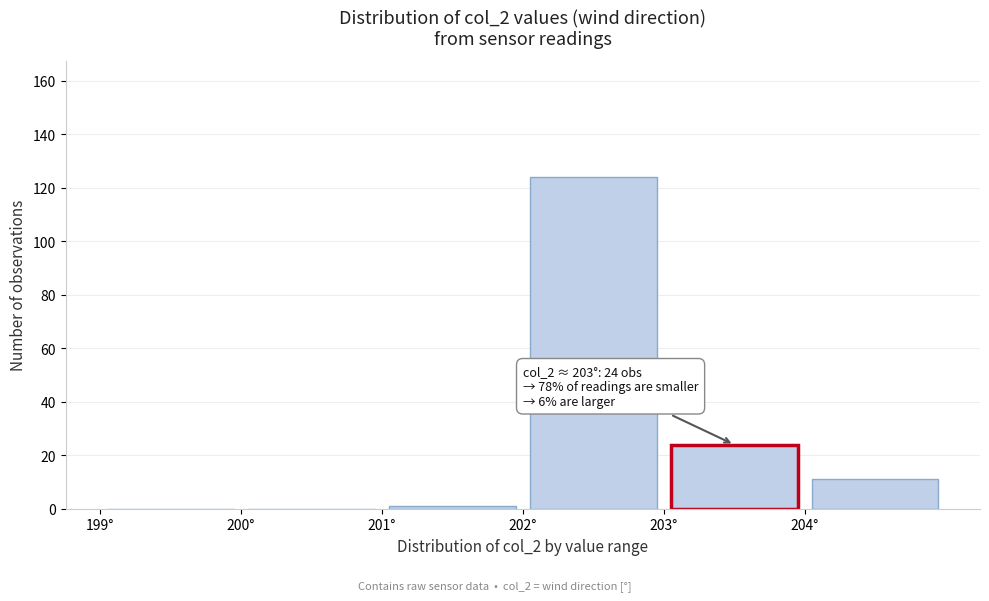

Over which range of the x-axis is the bar tallest?

202 to 203